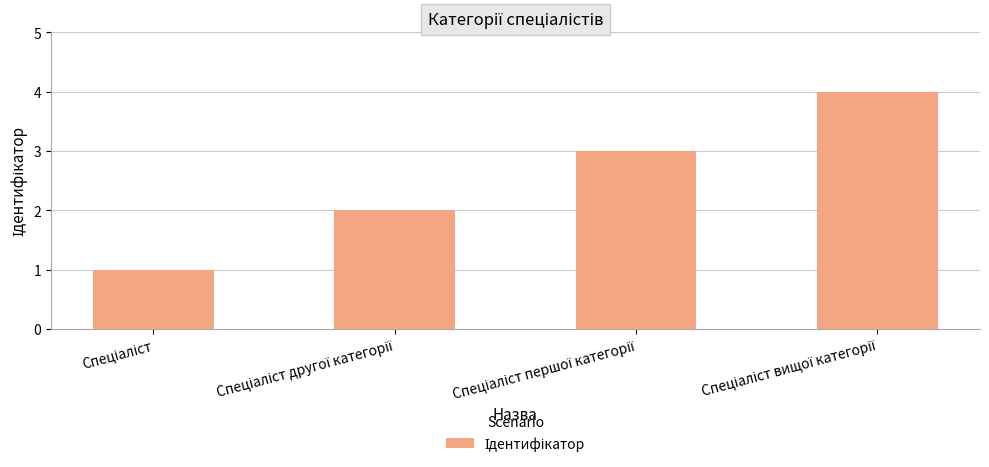

Does the chart contain any negative values?

No